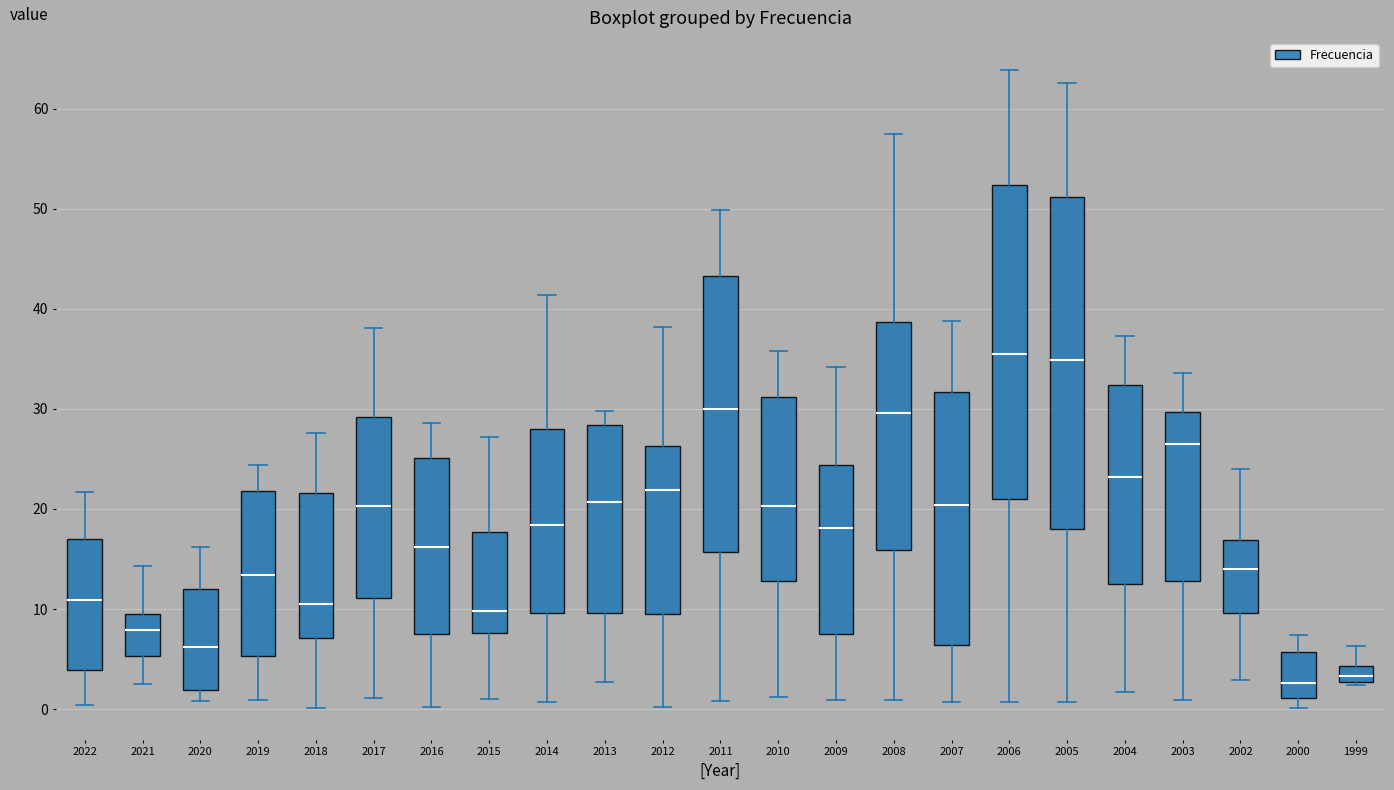

Which box is the tallest, from its lower edge to its upper edge?

2005